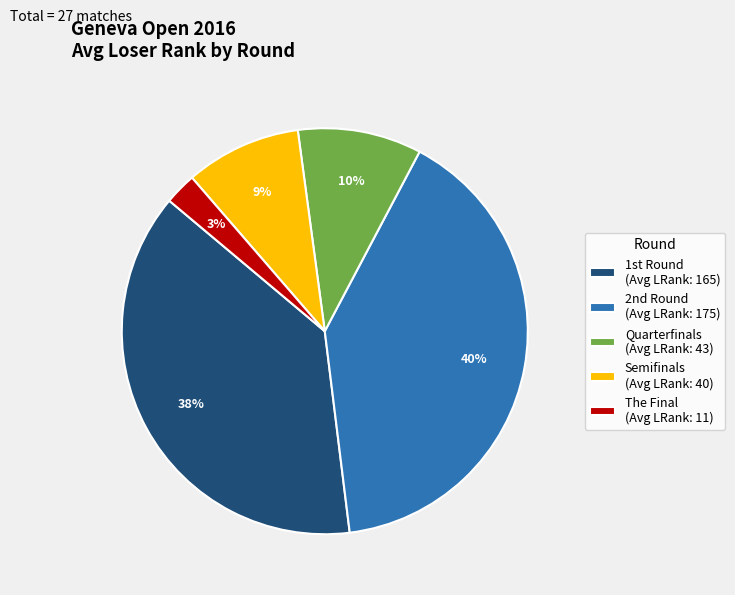

To the nearest percent, what portion does Semifinals (Avg LRank: 40) represent?

9%